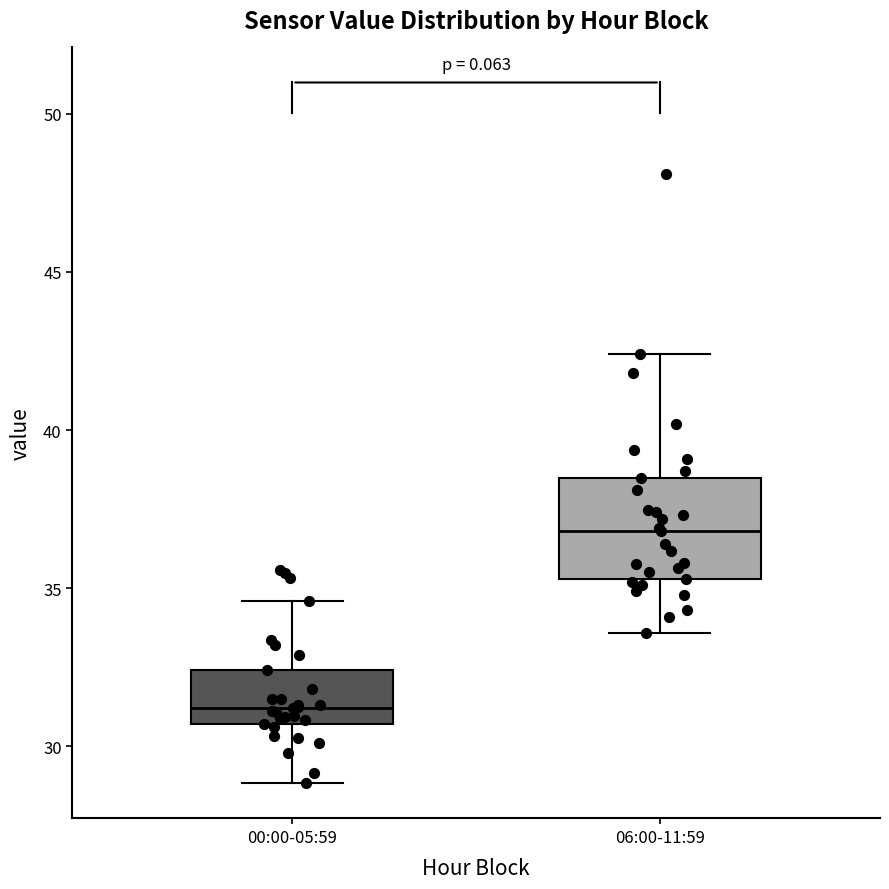

Reading left to right, transcribe this box plot: for each box, give where its median line is, the range the box spans, and where its two whiskers end, as read against the y-axis. The values are not printed on the chart, so give them approximately, as read against the axis.

00:00-05:59: median 31.0, box 30.5 to 32.5, whiskers 29.0 to 34.5
06:00-11:59: median 37.0, box 35.5 to 38.5, whiskers 33.5 to 42.5